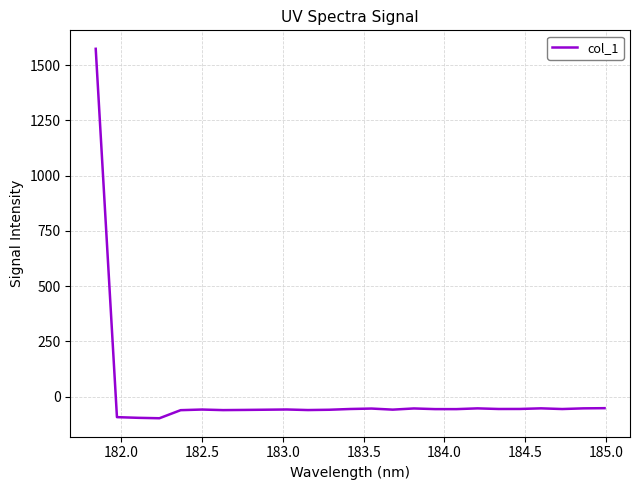

How many positive values are there?

1